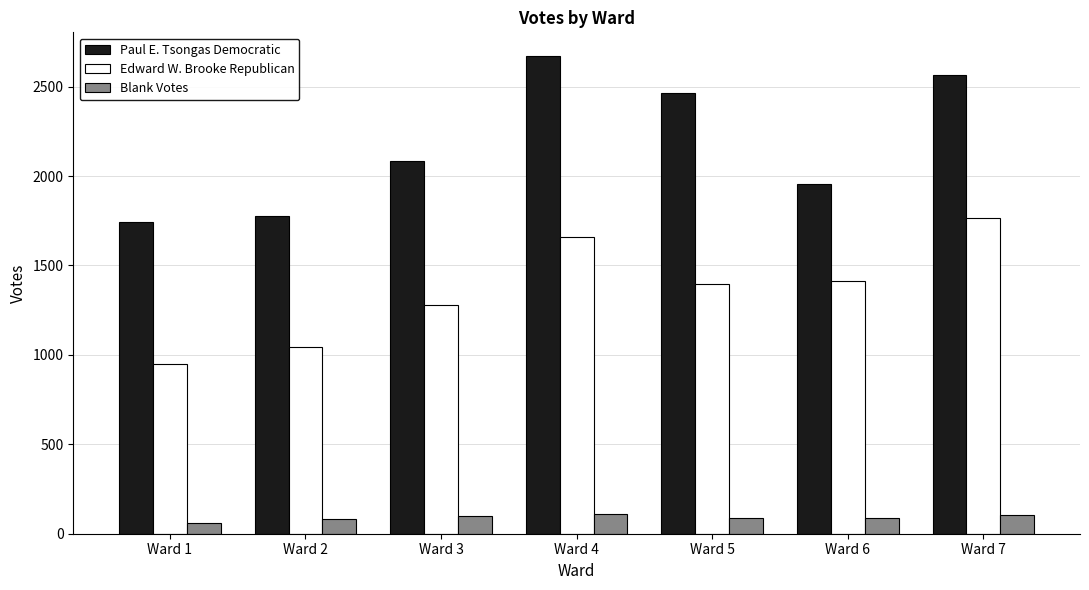

What is the value of the Paul E. Tsongas Democratic bar at the 6th from the left?

1958